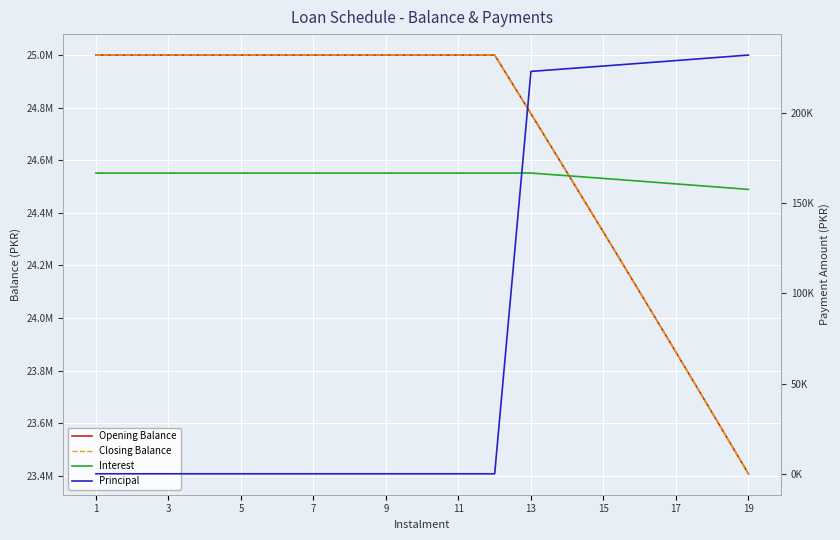

At which label is Opening Balance closest to 24203755?

15